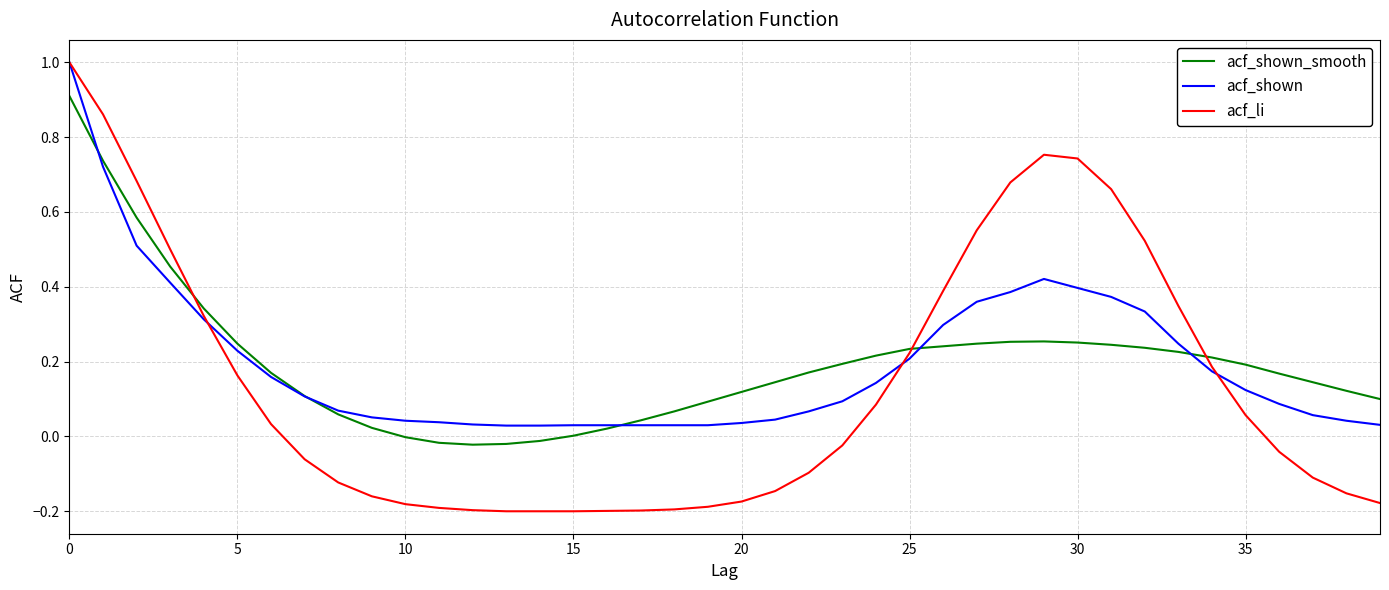

Which series has the largest range (max minus min)?

acf_li